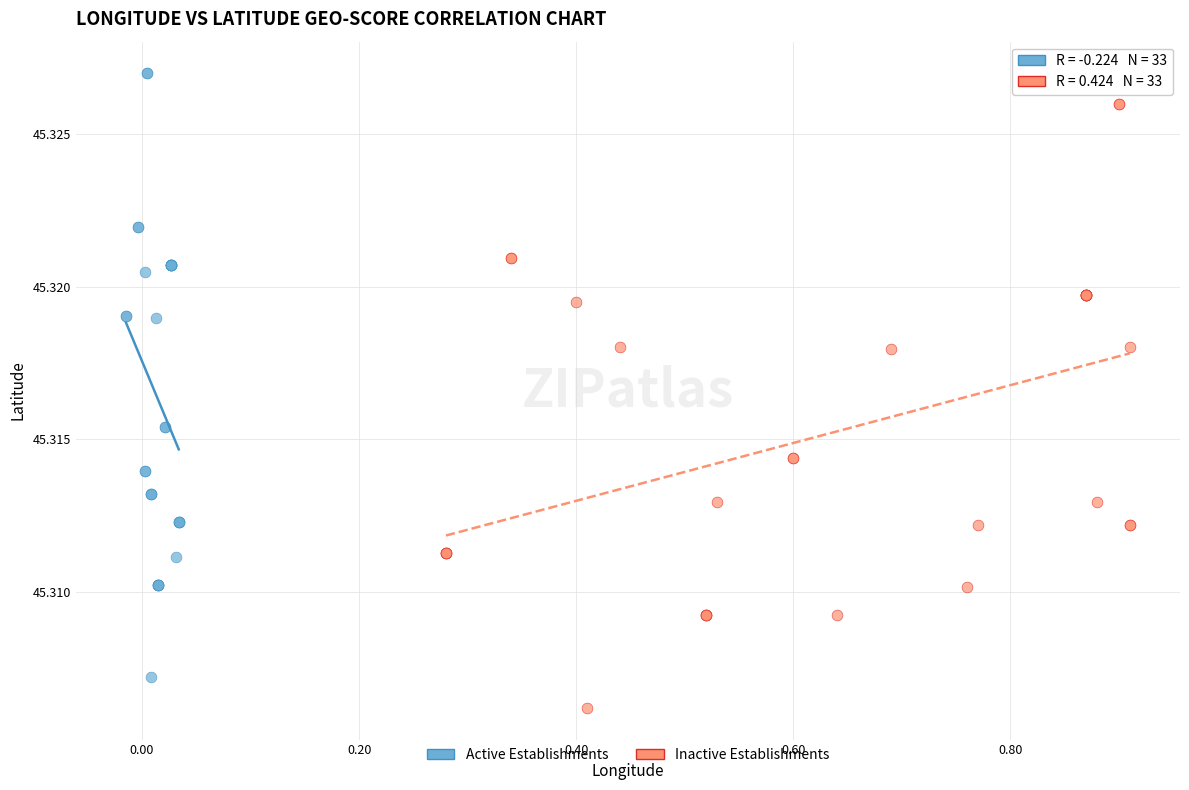

Which series contains the lowest Y value?

Inactive Establishments